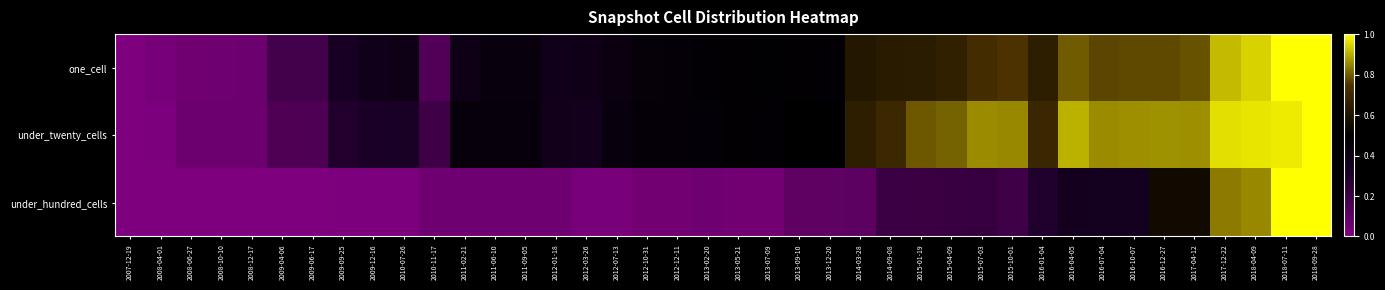

Reading right to left, what are all the values shown in this chart?

one_cell: 2018-09-28=1.0	2018-07-11=1.0	2018-04-09=0.9	2017-12-22=0.9	2017-04-12=0.8	2016-12-27=0.8	2016-10-07=0.8	2016-07-04=0.8	2016-04-05=0.8	2016-01-04=0.6	2015-10-01=0.7	2015-07-03=0.7	2015-04-09=0.7	2015-01-19=0.6	2014-09-08=0.6	2014-03-28=0.6	2013-12-20=0.5	2013-09-10=0.5	2013-07-09=0.5	2013-05-21=0.5	2013-02-20=0.5	2012-12-11=0.5	2012-10-31=0.4	2012-07-13=0.4	2012-03-26=0.4	2012-01-18=0.4	2011-09-05=0.4	2011-06-10=0.4	2011-02-21=0.4	2010-11-17=0.1	2010-07-26=0.4	2009-12-16=0.4	2009-09-25=0.3	2009-06-17=0.2	2009-04-06=0.2	2008-12-17=0.1	2008-10-10=0.0	2008-06-27=0.0	2008-04-01=0.0	2007-12-19=0.0
under_twenty_cells: 2018-09-28=1.0	2018-07-11=1.0	2018-04-09=1.0	2017-12-22=1.0	2017-04-12=0.9	2016-12-27=0.9	2016-10-07=0.9	2016-07-04=0.9	2016-04-05=0.9	2016-01-04=0.7	2015-10-01=0.9	2015-07-03=0.9	2015-04-09=0.8	2015-01-19=0.8	2014-09-08=0.7	2014-03-28=0.6	2013-12-20=0.5	2013-09-10=0.5	2013-07-09=0.5	2013-05-21=0.5	2013-02-20=0.5	2012-12-11=0.5	2012-10-31=0.5	2012-07-13=0.4	2012-03-26=0.3	2012-01-18=0.4	2011-09-05=0.4	2011-06-10=0.4	2011-02-21=0.4	2010-11-17=0.2	2010-07-26=0.3	2009-12-16=0.3	2009-09-25=0.3	2009-06-17=0.1	2009-04-06=0.1	2008-12-17=0.1	2008-10-10=0.1	2008-06-27=0.1	2008-04-01=0.0	2007-12-19=0.0
under_hundred_cells: 2018-09-28=1.0	2018-07-11=1.0	2018-04-09=0.9	2017-12-22=0.8	2017-04-12=0.6	2016-12-27=0.6	2016-10-07=0.3	2016-07-04=0.3	2016-04-05=0.3	2016-01-04=0.3	2015-10-01=0.2	2015-07-03=0.2	2015-04-09=0.2	2015-01-19=0.2	2014-09-08=0.2	2014-03-28=0.1	2013-12-20=0.1	2013-09-10=0.1	2013-07-09=0.0	2013-05-21=0.0	2013-02-20=0.0	2012-12-11=0.0	2012-10-31=0.0	2012-07-13=0.0	2012-03-26=0.0	2012-01-18=0.0	2011-09-05=0.0	2011-06-10=0.0	2011-02-21=0.0	2010-11-17=0.0	2010-07-26=0.0	2009-12-16=0.0	2009-09-25=0.0	2009-06-17=0.0	2009-04-06=0.0	2008-12-17=0.0	2008-10-10=0.0	2008-06-27=0.0	2008-04-01=0.0	2007-12-19=0.0